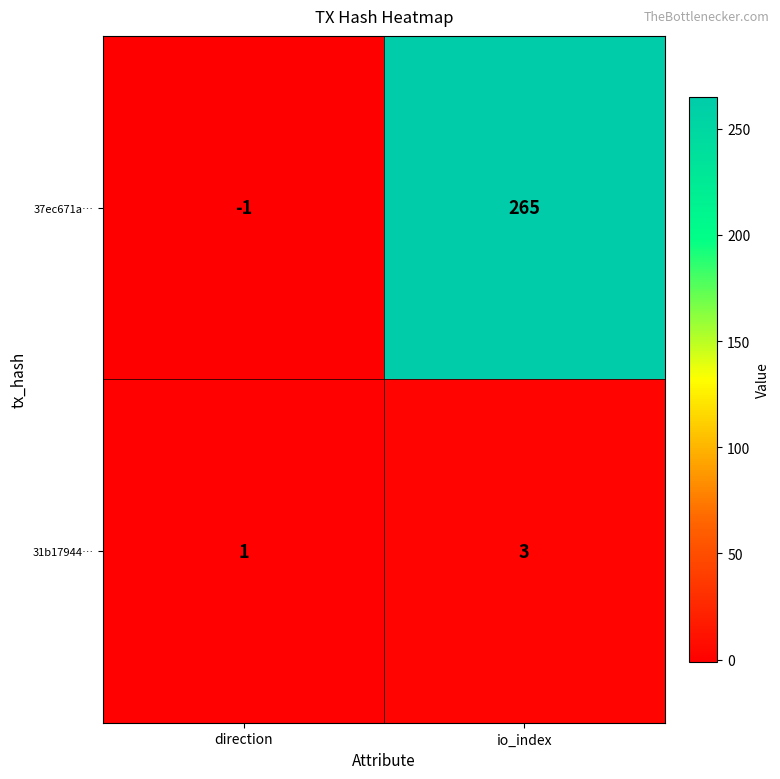

Reading right to left, list all the values displayed in this chart.

37ec671a…: 265	-1
31b17944…: 3	1